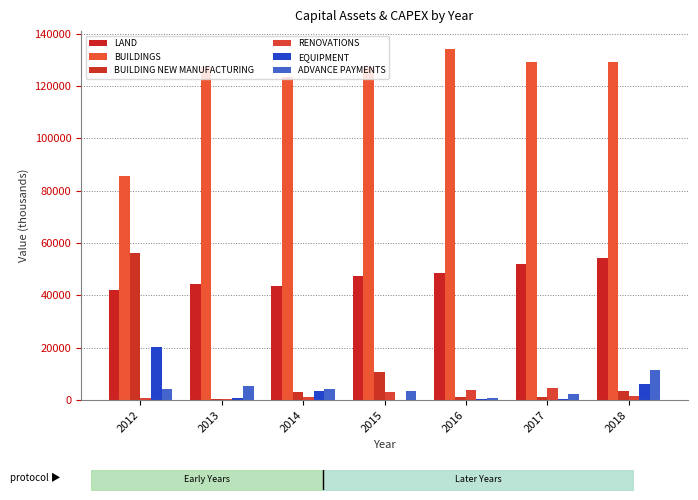

At which category is the sum across all series the highest?

2012